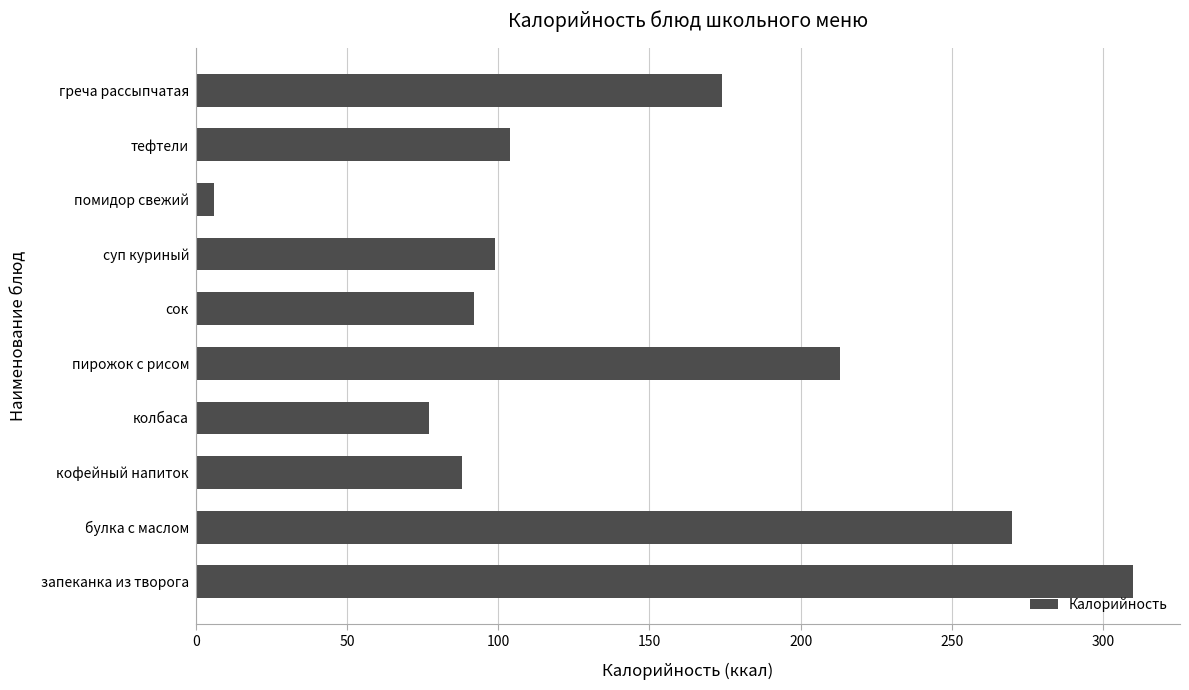

What is the ratio of the value at тефтели to the value at кофейный напиток?

1.2